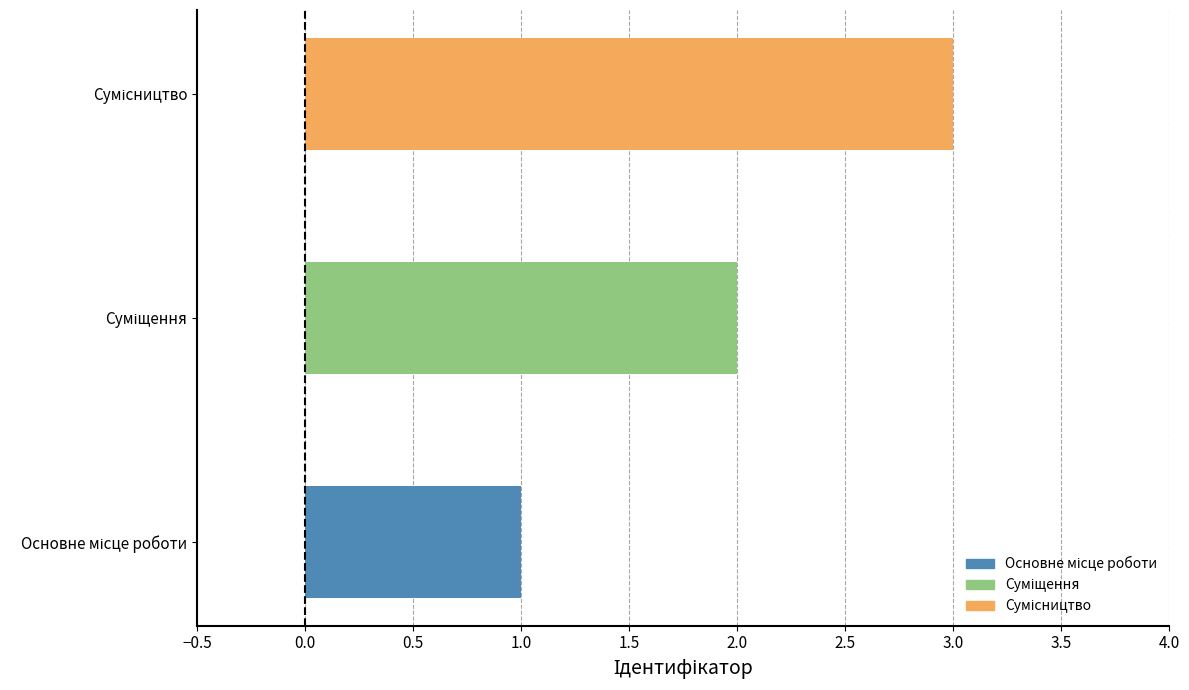

Approximately how many times larger is the value at Основне місце роботи compared to Суміщення?

0.5